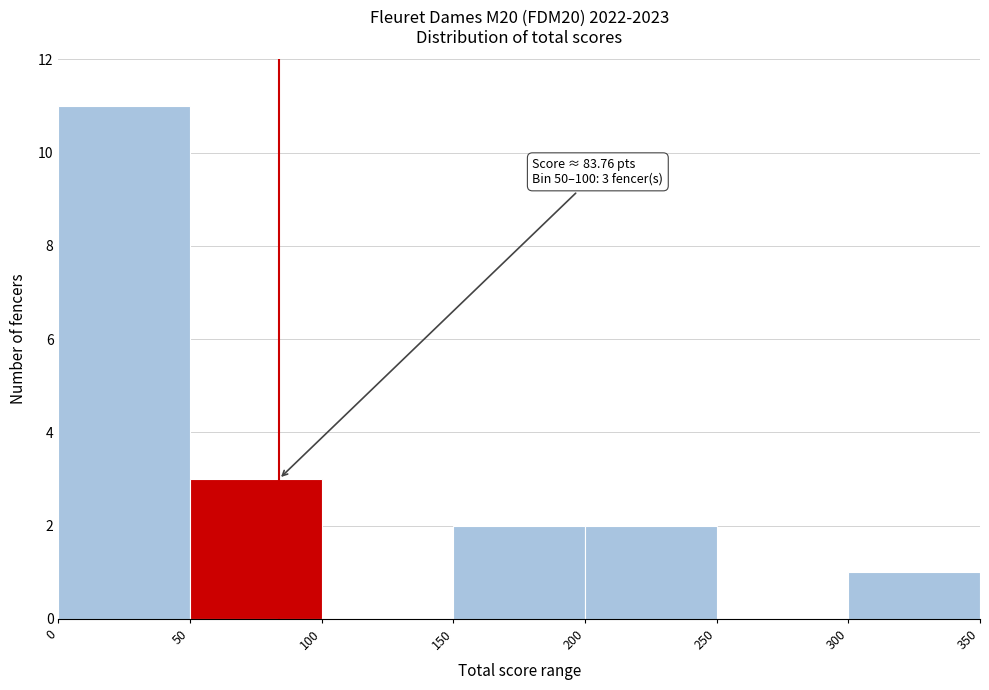

Which range on the x-axis has the tallest bar?

0 to 50